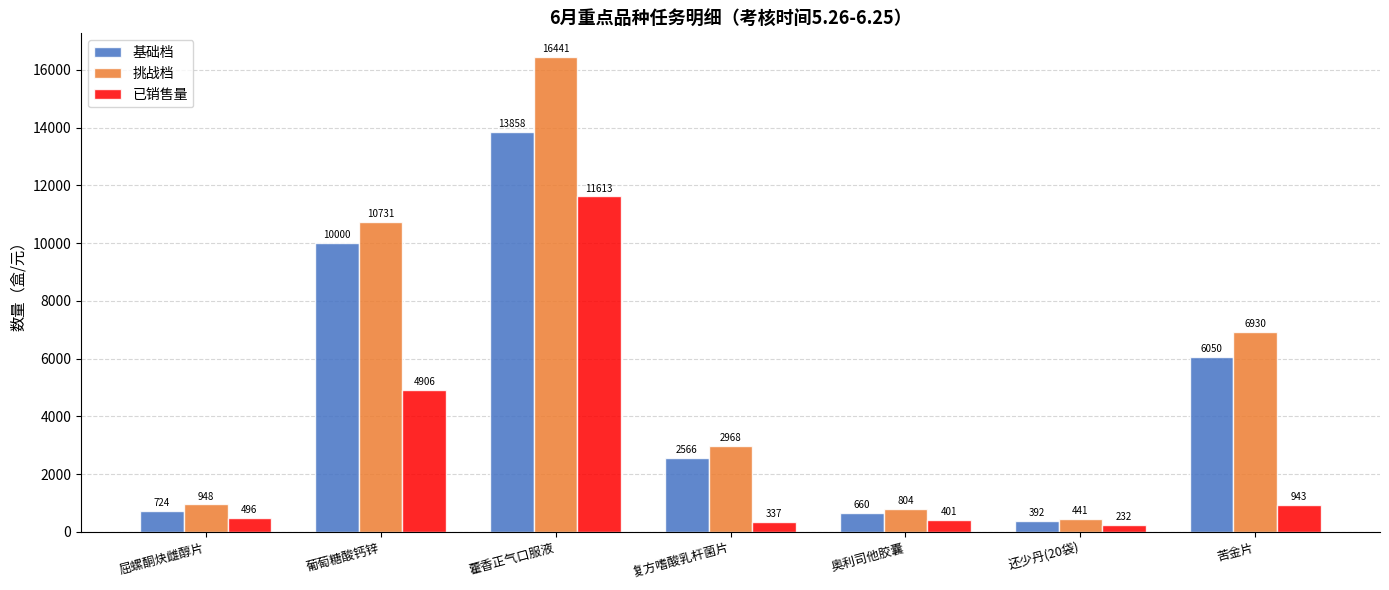

What is the total value across all series at 藿香正气口服液?

41912